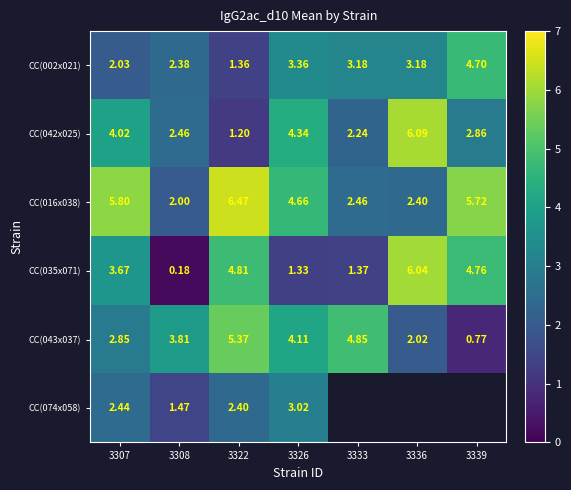

At how many categories does at least one series exceed 4?

6